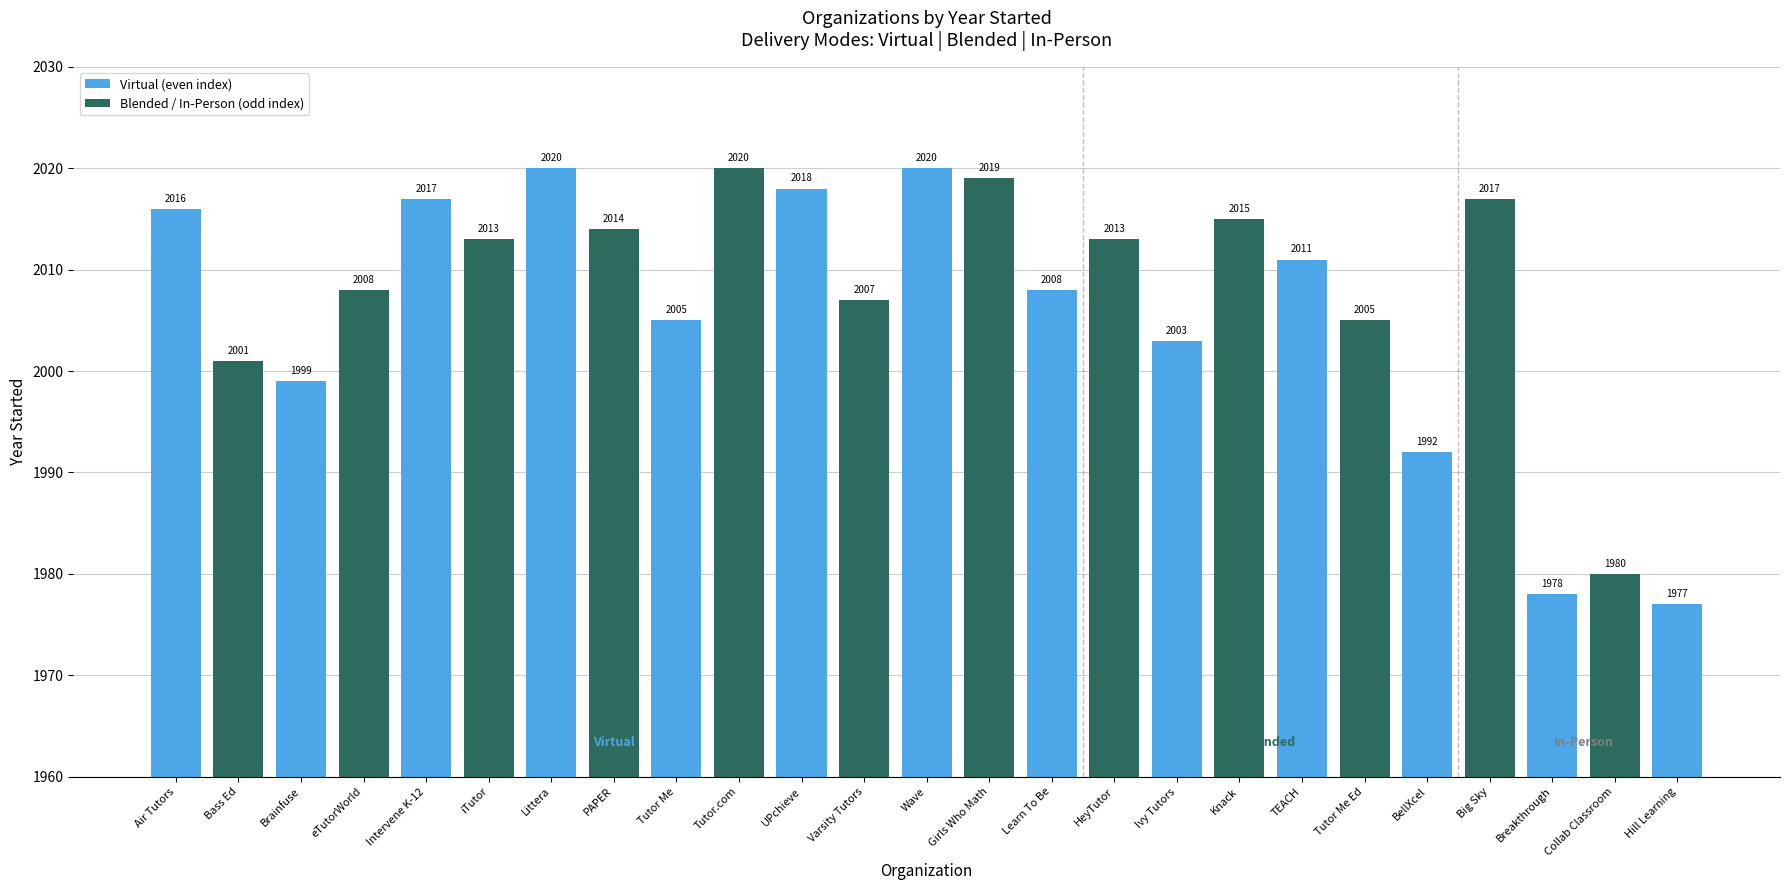

At which label does the data first exceed 2011?

Air Tutors